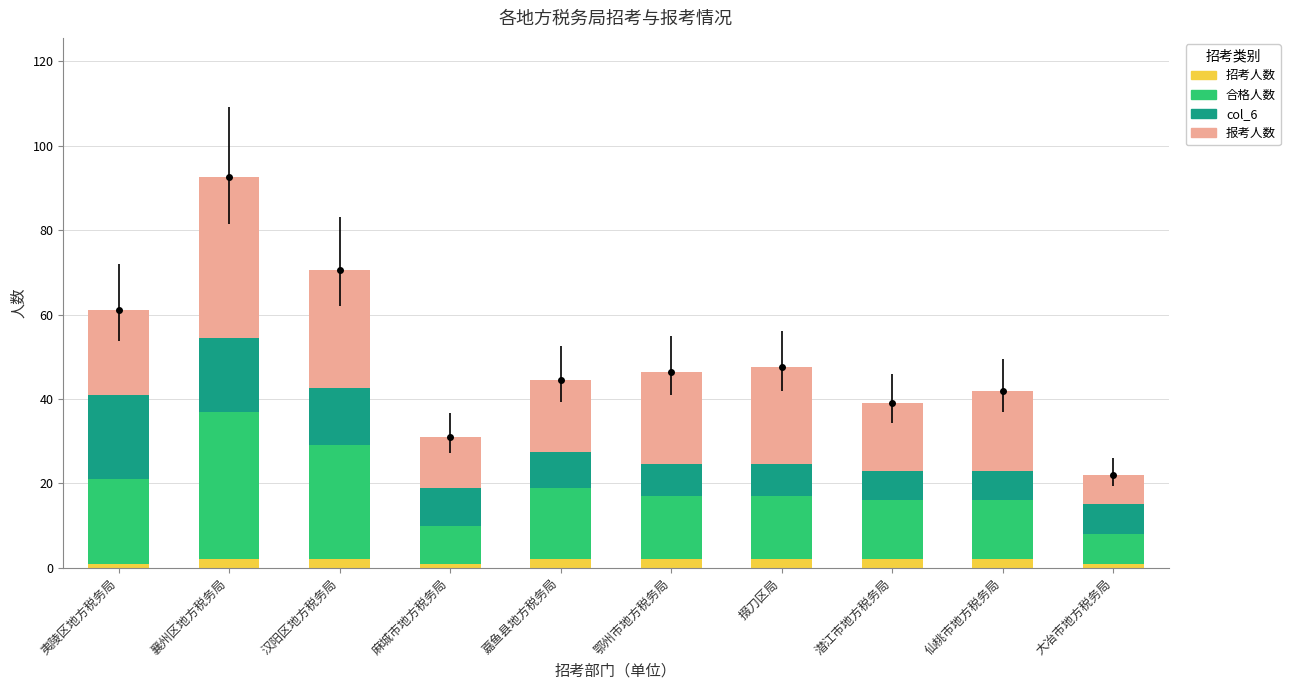

What is the label of the 7th bar from the left?

掇刀区局